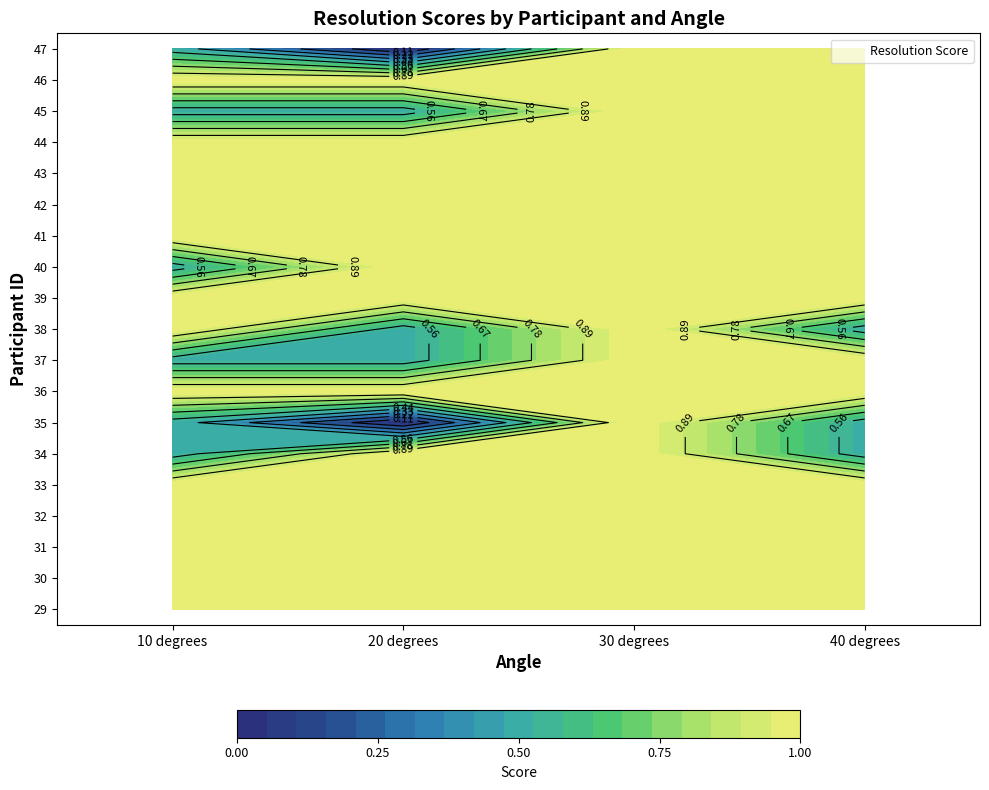

At 40 degrees, list the series in order from largest to smallest.

29, 30, 31, 32, 33, 36, 37, 39, 40, 41, 42, 43, 44, 45, 46, 47, 34, 35, 38